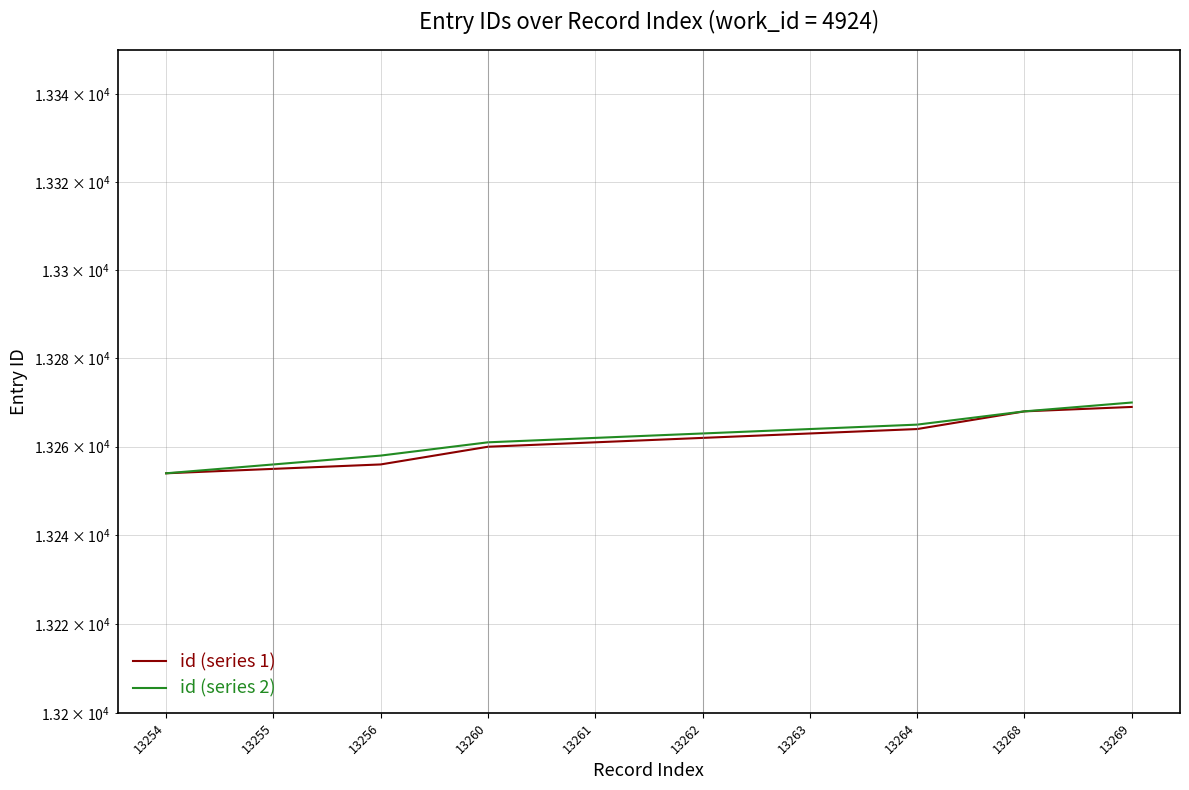

At 13262, list the series in order from largest to smallest.

id (series 2), id (series 1)